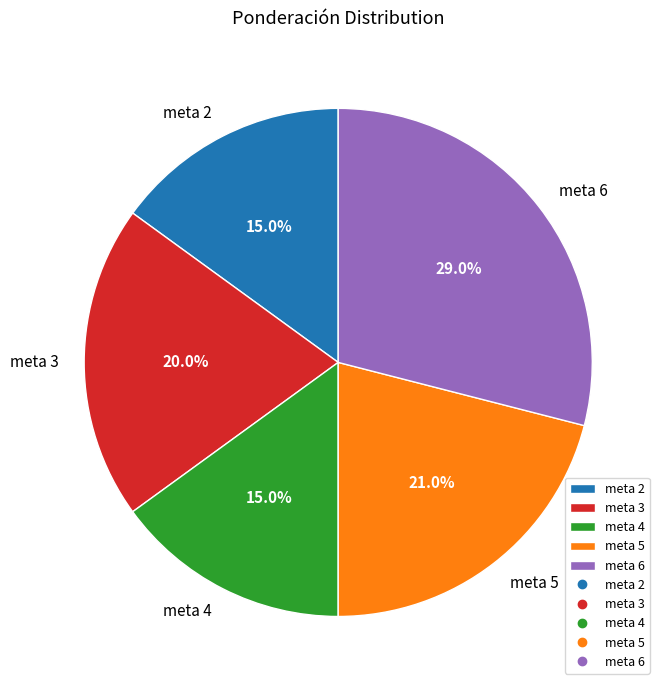

Does meta 4 represent more than half of the total?

No